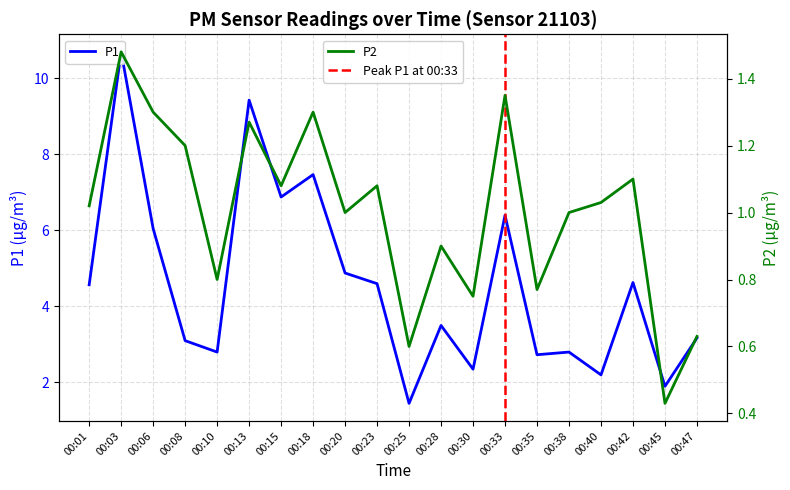

Which category has the highest value across all series?

00:03